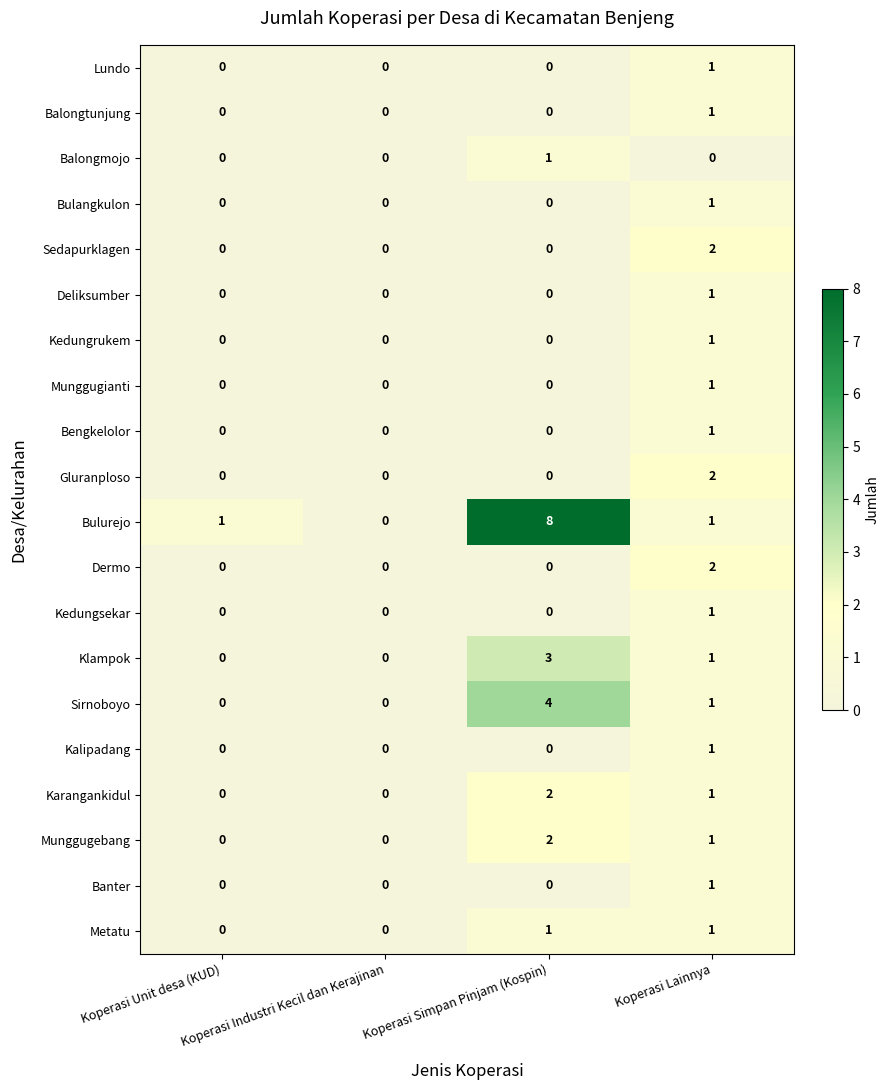

Which series has the widest spread of values?

Bulurejo